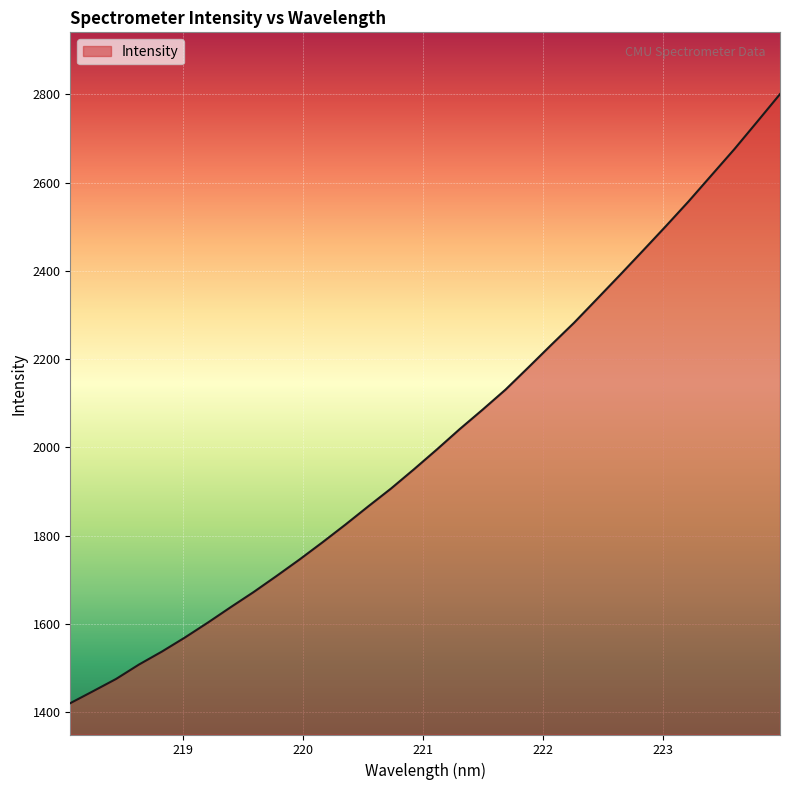

What is the smallest value displayed?

1420.2